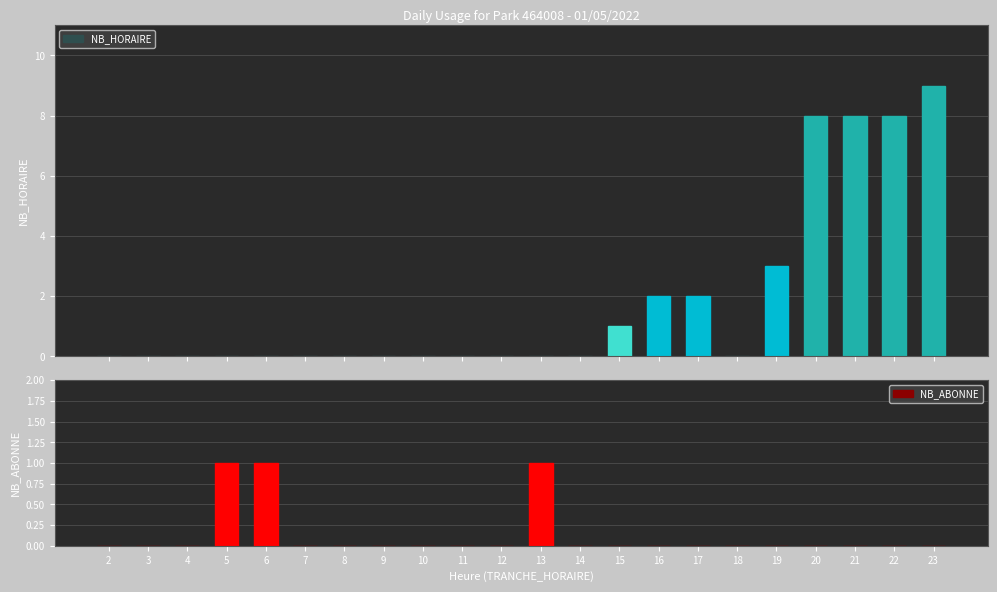

Between 12 and 5, which is larger?

12